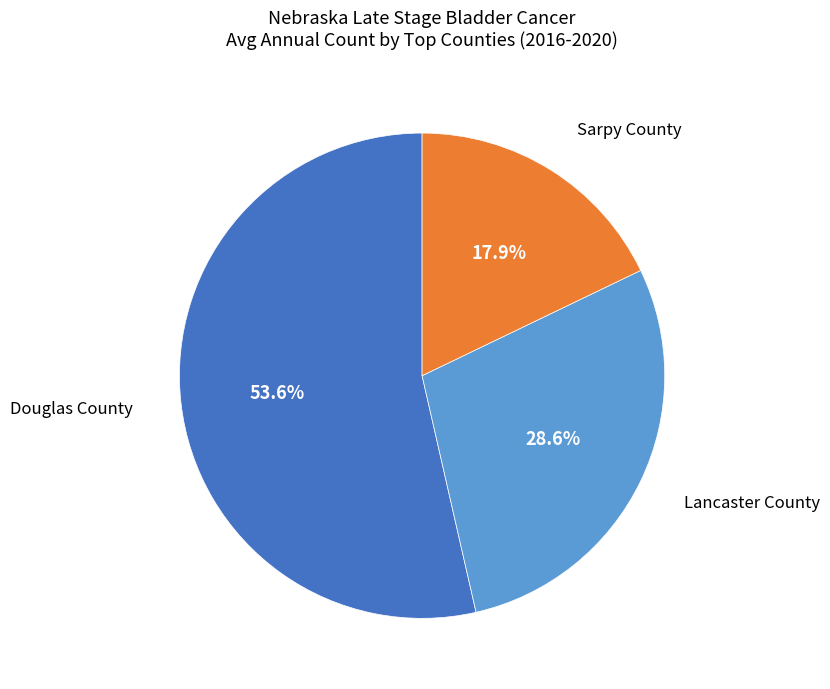

Count the number of slices in the pie.

3